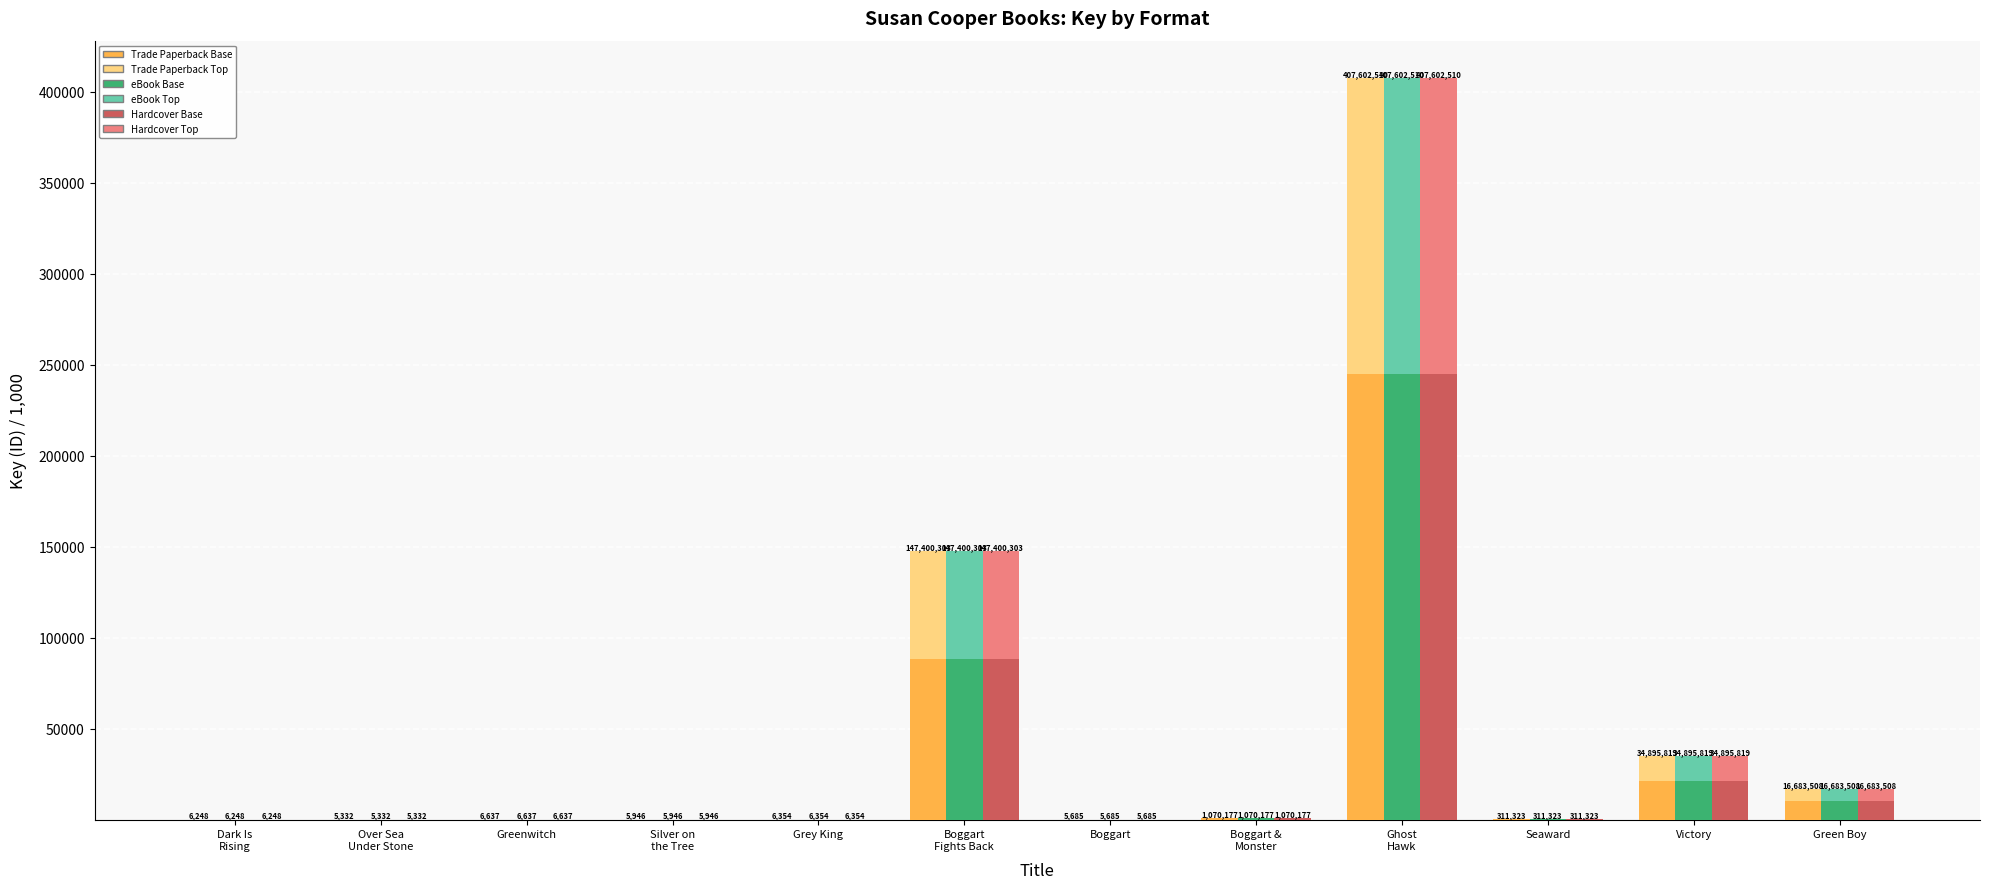

Reading right to left, extract all data points from this chart.

Trade Paperback (base): Green Boy=10010.1	Victory=20937.5	Seaward=186.8	Ghost
Hawk=244561.5	Boggart &
Monster=642.1	Boggart=3.4	Boggart
Fights Back=88440.2	Grey King=3.8	Silver on
the Tree=3.6	Greenwitch=4.0	Over Sea
Under Stone=3.2	Dark Is
Rising=3.7
Trade Paperback (top): Green Boy=6673.4	Victory=13958.3	Seaward=124.5	Ghost
Hawk=163041.0	Boggart &
Monster=428.1	Boggart=2.3	Boggart
Fights Back=58960.1	Grey King=2.5	Silver on
the Tree=2.4	Greenwitch=2.7	Over Sea
Under Stone=2.1	Dark Is
Rising=2.5
eBook (base): Green Boy=10010.1	Victory=20937.5	Seaward=186.8	Ghost
Hawk=244561.5	Boggart &
Monster=642.1	Boggart=3.4	Boggart
Fights Back=88440.2	Grey King=3.8	Silver on
the Tree=3.6	Greenwitch=4.0	Over Sea
Under Stone=3.2	Dark Is
Rising=3.7
eBook (top): Green Boy=6673.4	Victory=13958.3	Seaward=124.5	Ghost
Hawk=163041.0	Boggart &
Monster=428.1	Boggart=2.3	Boggart
Fights Back=58960.1	Grey King=2.5	Silver on
the Tree=2.4	Greenwitch=2.7	Over Sea
Under Stone=2.1	Dark Is
Rising=2.5
Hardcover (base): Green Boy=10010.1	Victory=20937.5	Seaward=186.8	Ghost
Hawk=244561.5	Boggart &
Monster=642.1	Boggart=3.4	Boggart
Fights Back=88440.2	Grey King=3.8	Silver on
the Tree=3.6	Greenwitch=4.0	Over Sea
Under Stone=3.2	Dark Is
Rising=3.7
Hardcover (top): Green Boy=6673.4	Victory=13958.3	Seaward=124.5	Ghost
Hawk=163041.0	Boggart &
Monster=428.1	Boggart=2.3	Boggart
Fights Back=58960.1	Grey King=2.5	Silver on
the Tree=2.4	Greenwitch=2.7	Over Sea
Under Stone=2.1	Dark Is
Rising=2.5